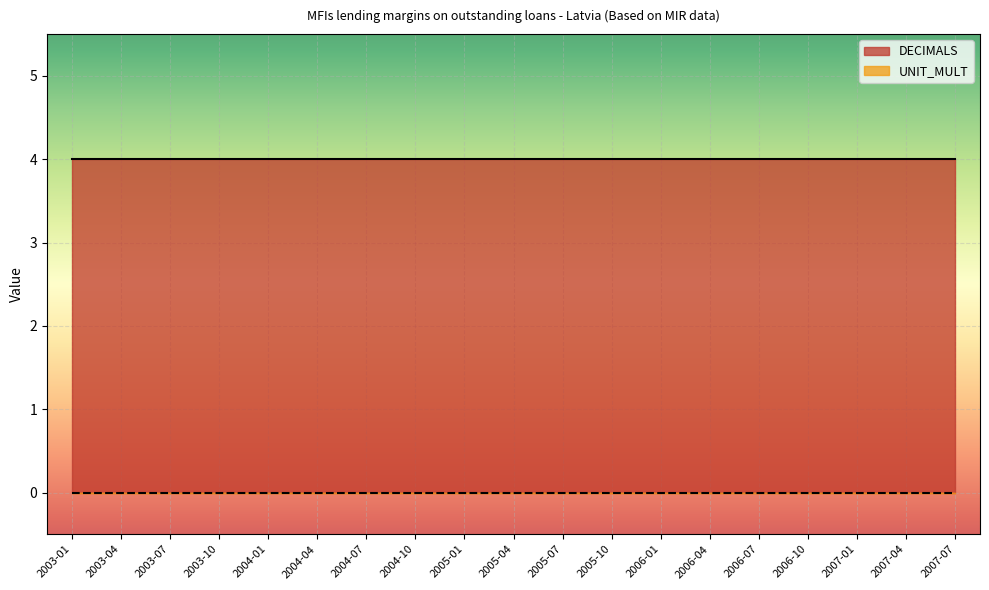

What are all the series names shown in the legend?

DECIMALS, UNIT_MULT